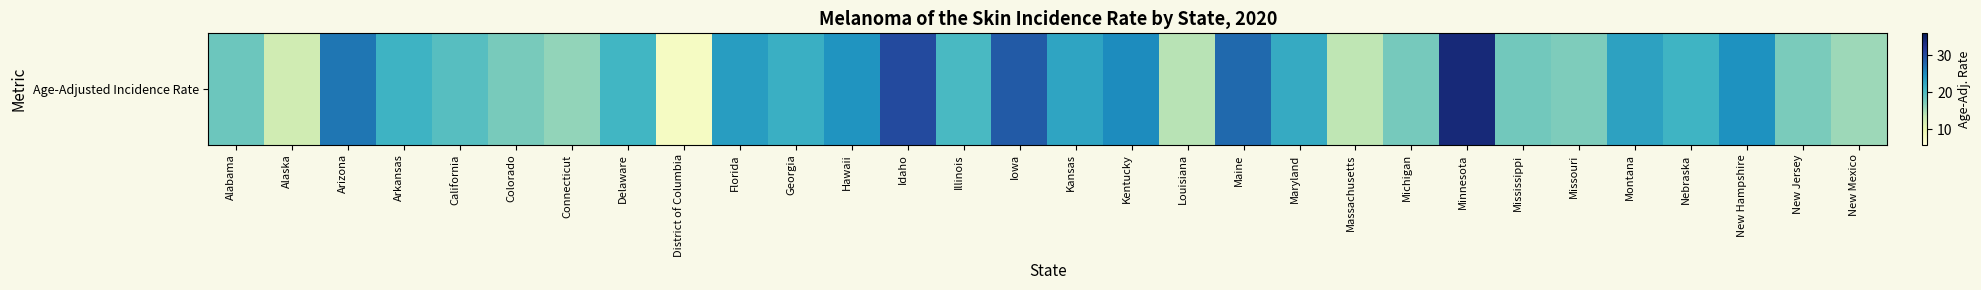

What is the difference between the second highest and minimum values?

22.2